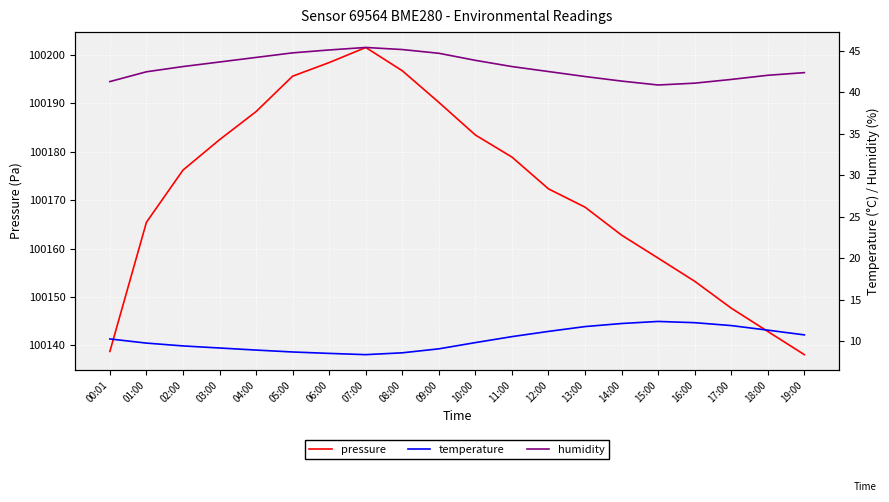

What position from the left is 18:00?

19